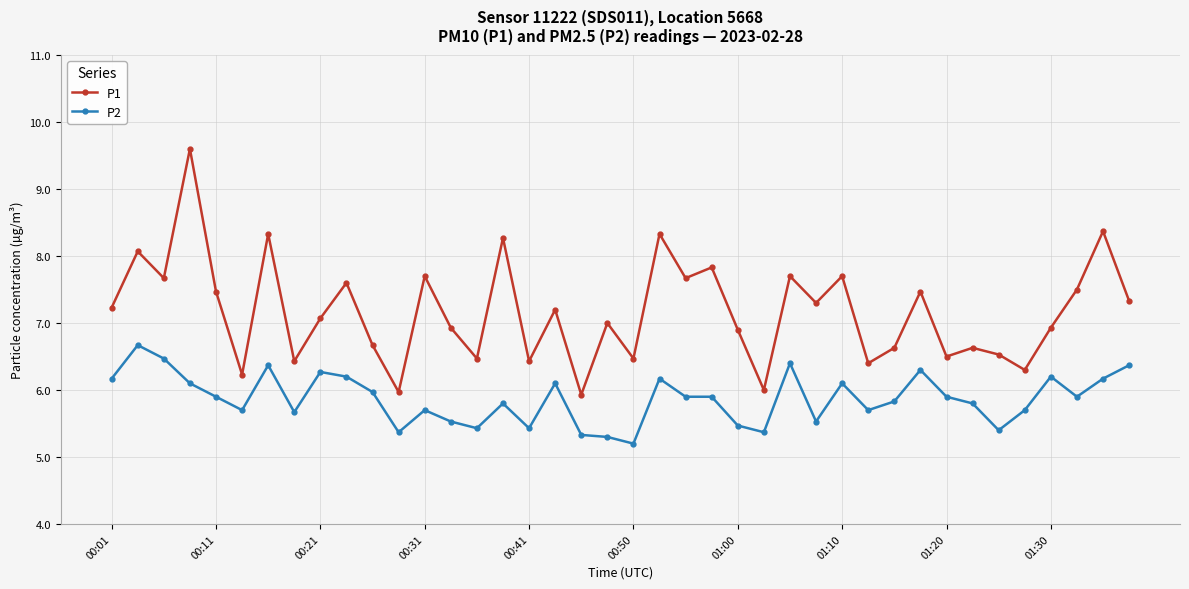

True or false: P2 and P1 cross at least once.

False